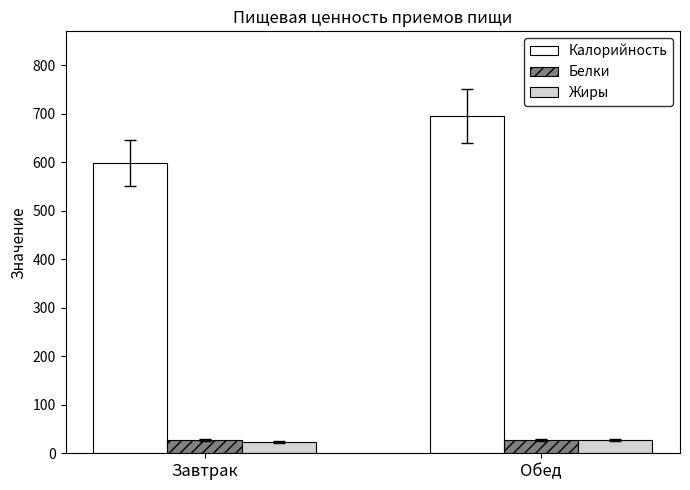

Are the bars horizontal?

No